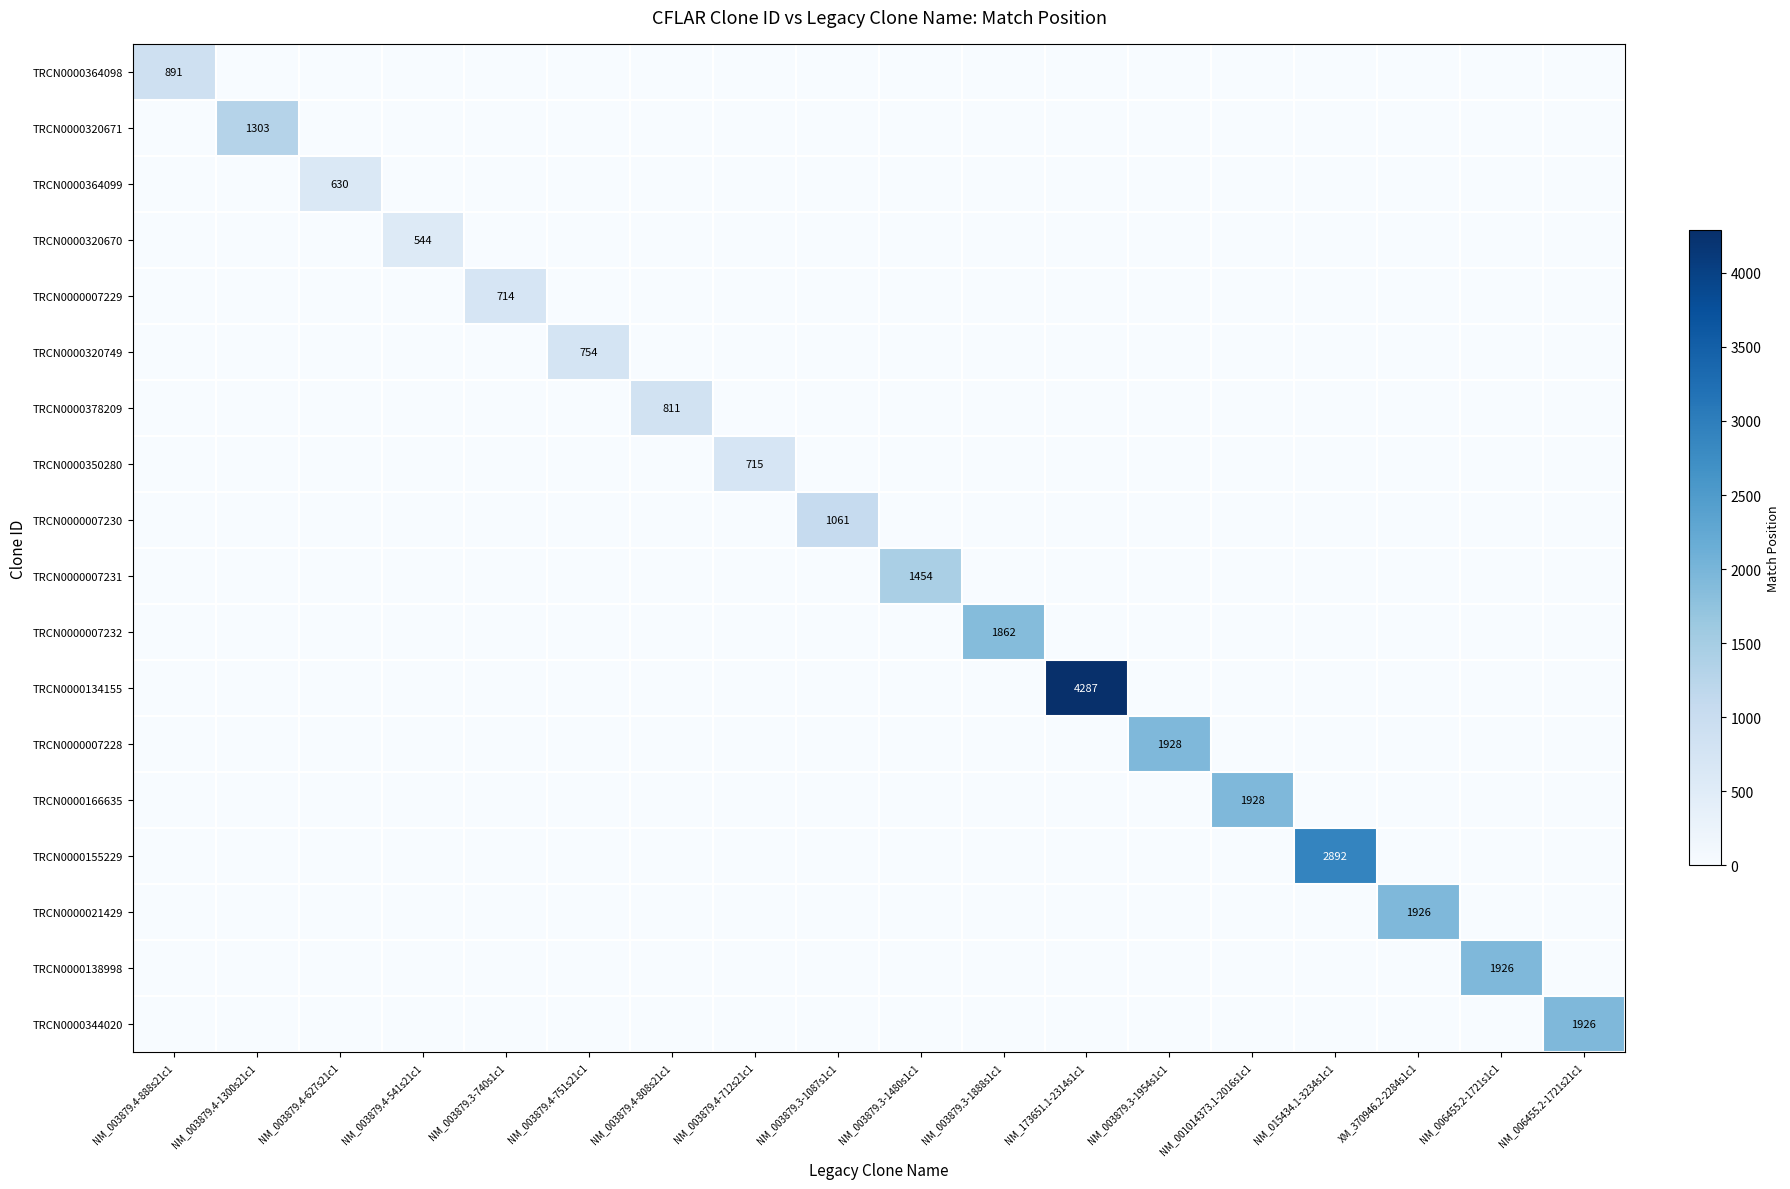

List the labels in order of TRCN0000007231 value, largest first.

NM_003879.3-1480s1c1, NM_003879.4-888s21c1, NM_003879.4-1300s21c1, NM_003879.4-627s21c1, NM_003879.4-541s21c1, NM_003879.3-740s1c1, NM_003879.4-751s21c1, NM_003879.4-808s21c1, NM_003879.4-712s21c1, NM_003879.3-1087s1c1, NM_003879.3-1888s1c1, NM_173651.1-2314s1c1, NM_003879.3-1954s1c1, NM_001014373.1-2016s1c1, NM_015434.1-3234s1c1, XM_370946.2-2284s1c1, NM_006455.2-1721s1c1, NM_006455.2-1721s21c1